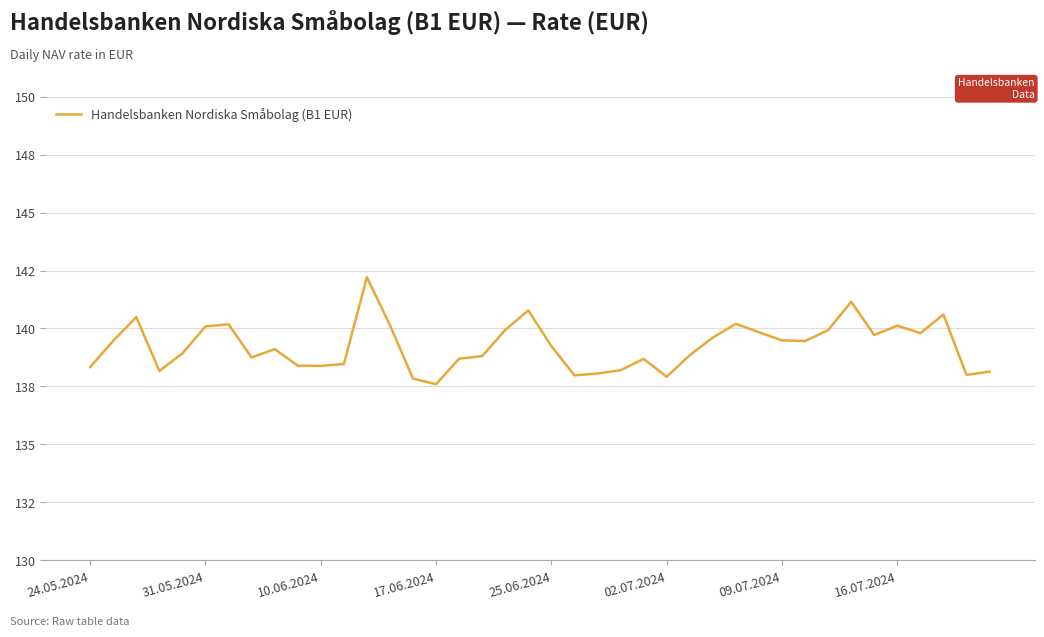

True or false: there are more than 2 points higher than both neighbors.

True